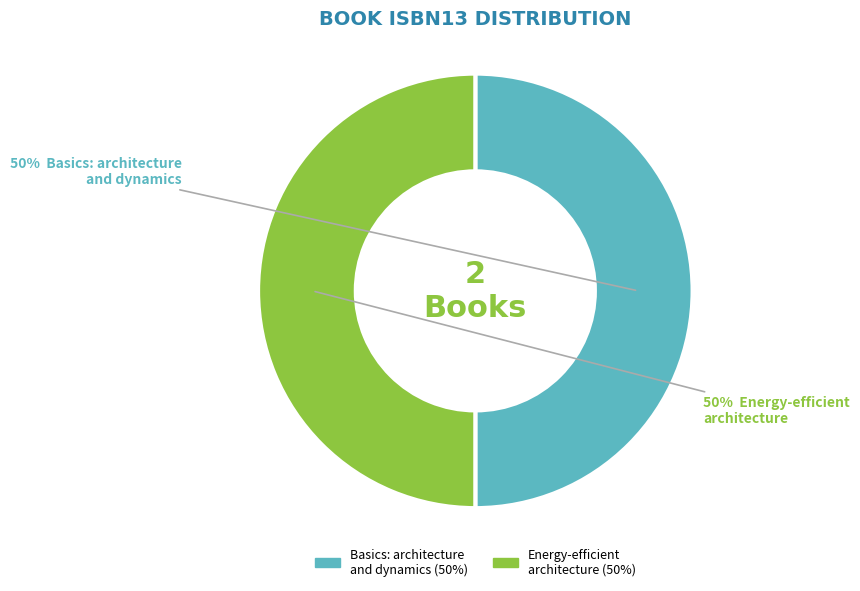

What is the ratio of the value at Energy-efficient architecture to the value at Basics: architecture and dynamics?

1.0